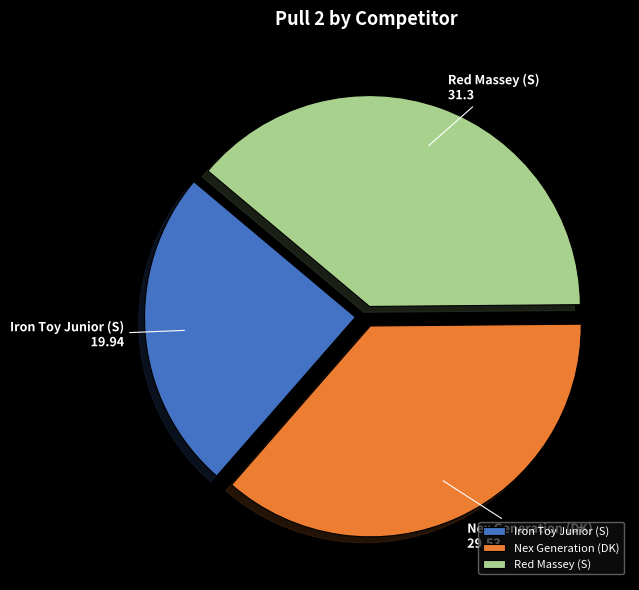

Combined, do Nex Generation (DK) and Red Massey (S) account for over 50%?

Yes